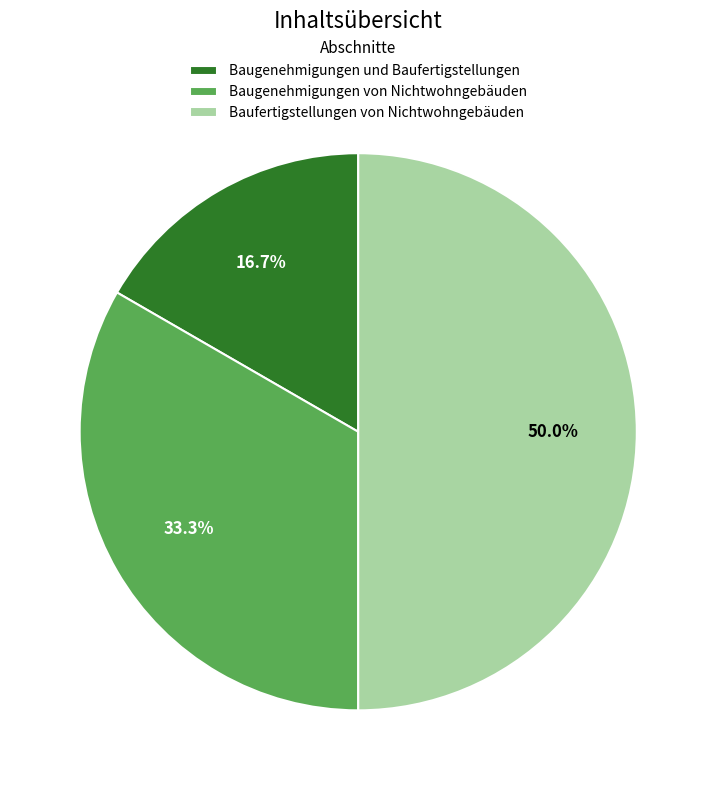

To the nearest percent, what is the combined percentage of Baufertigstellungen von Nichtwohngebäuden and Baugenehmigungen von Nichtwohngebäuden?

83%